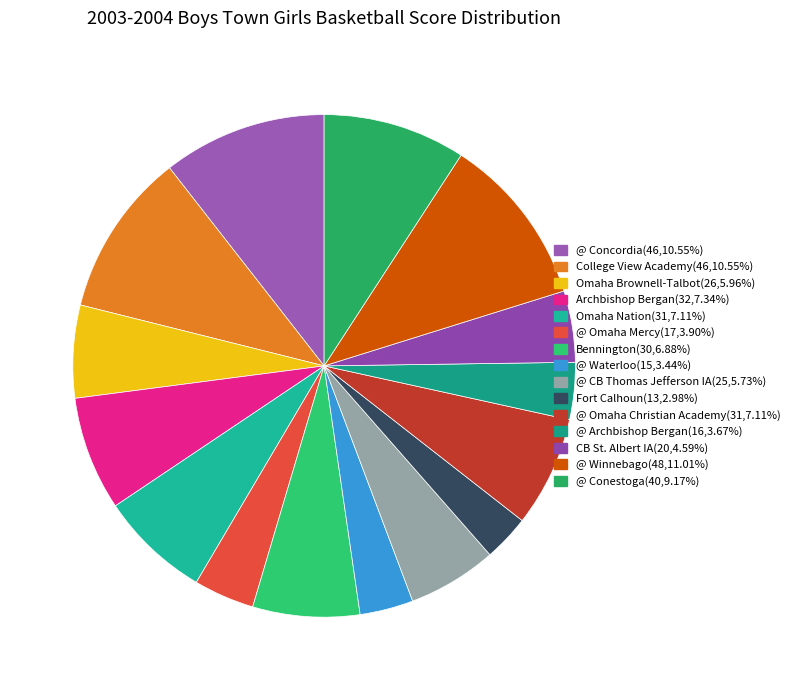

Which slice is the smallest?

Fort Calhoun